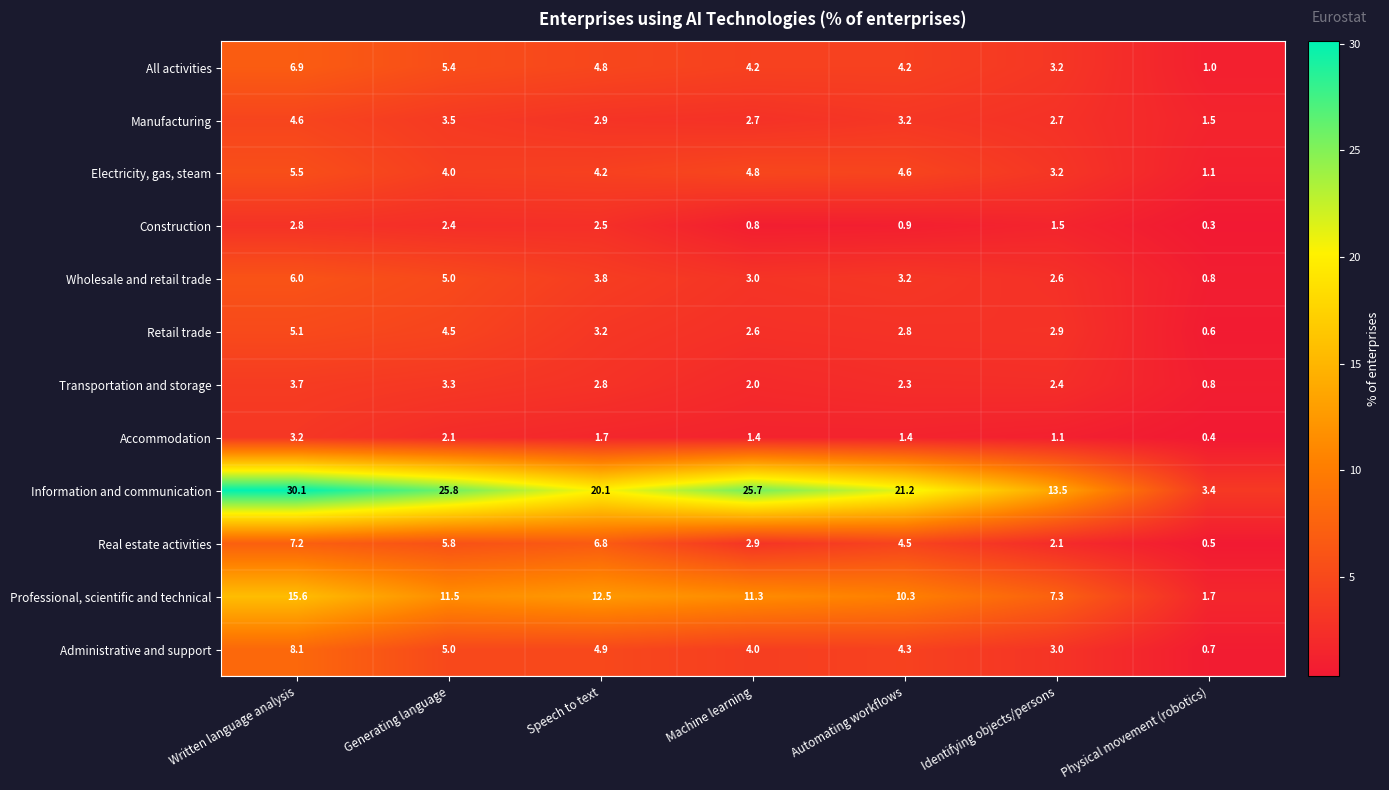

What is the difference between the second highest and second lowest values in the Information and communication series?

12.3